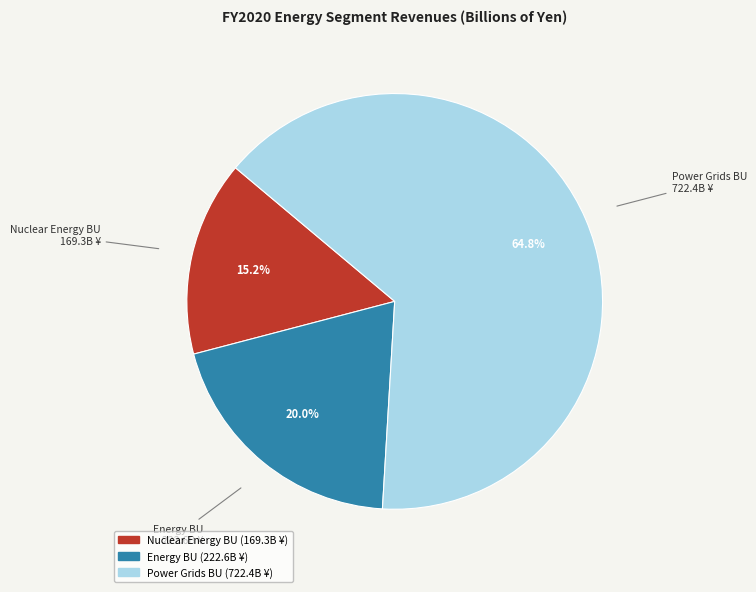

Approximately how many times larger is the value at Energy BU compared to Power Grids BU?

0.3